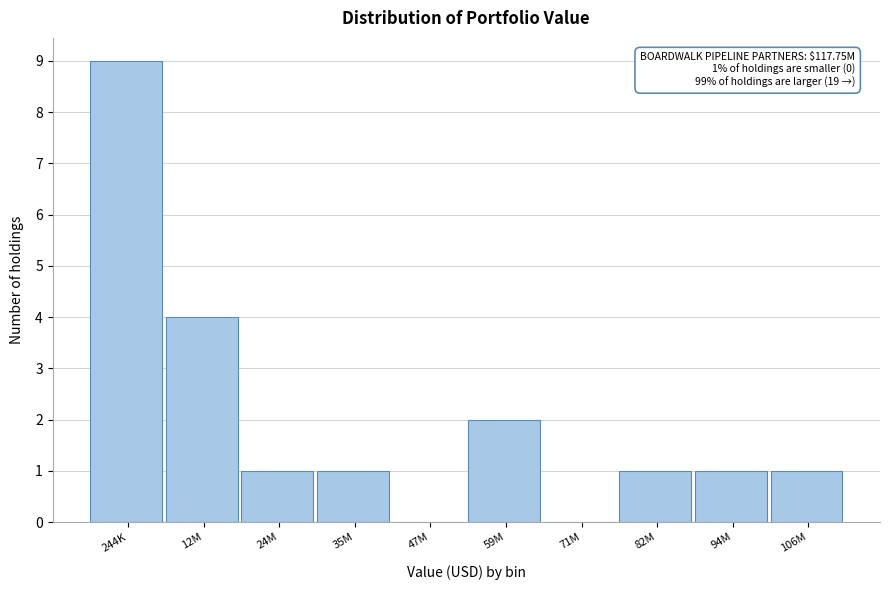

Reading left to right, what are all the values shown in this chart?

244K=9	12M=4	24M=1	35M=1	47M=0	59M=2	71M=0	82M=1	94M=1	106M=1